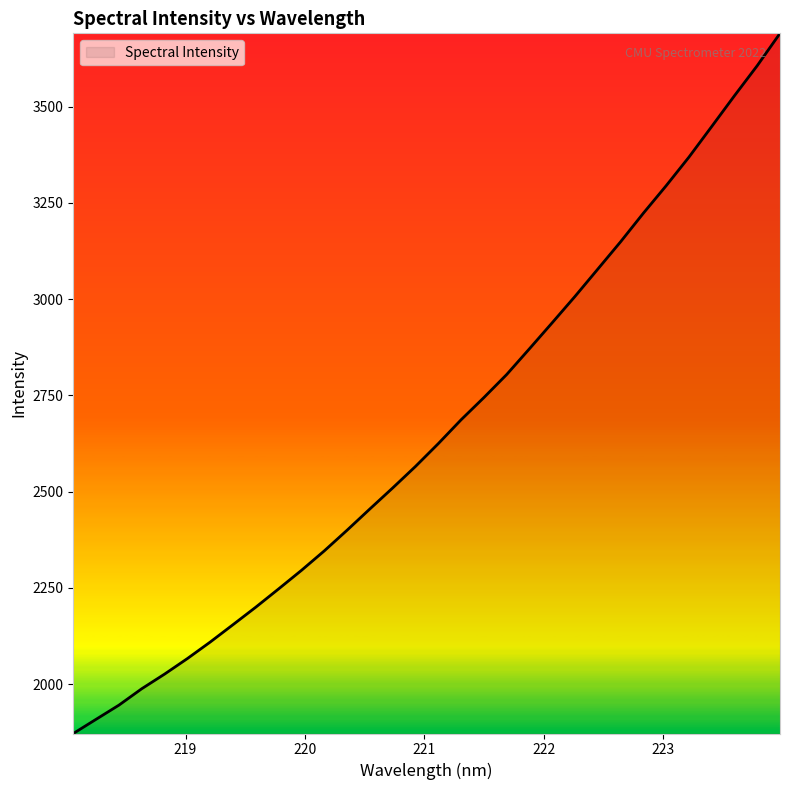

What is the difference between the maximum and minimum values?

1819.2